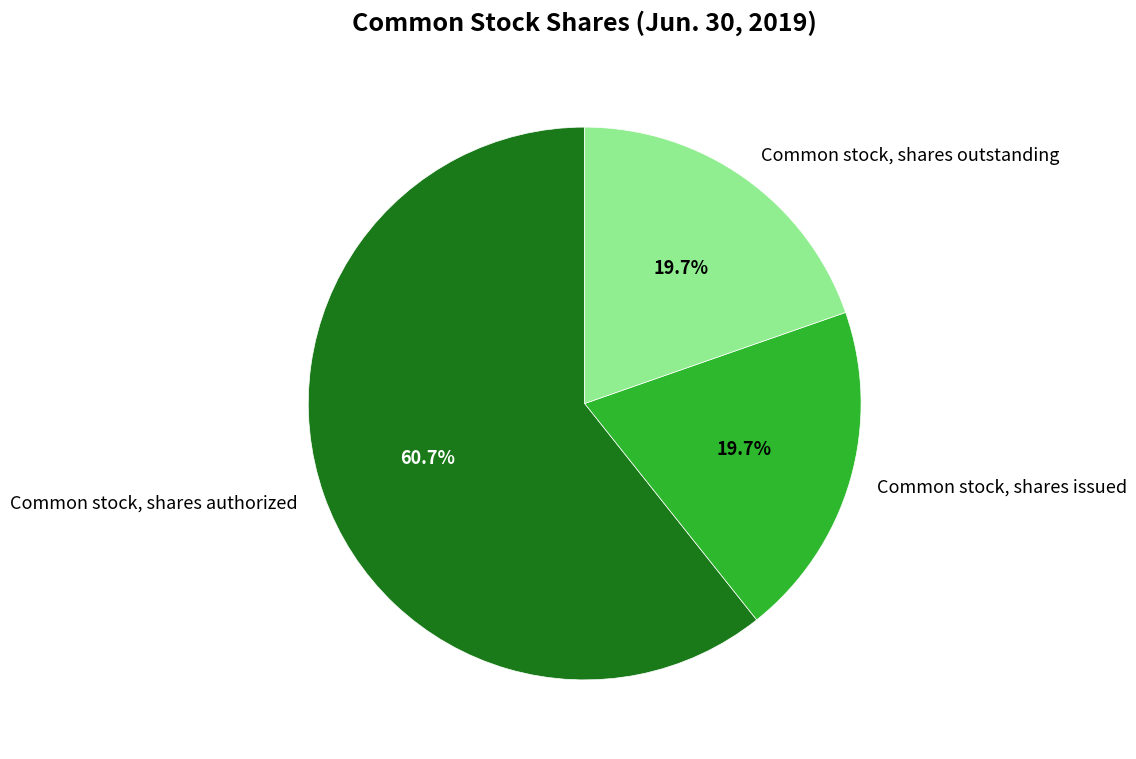

Is the sum of Common stock, shares outstanding and Common stock, shares authorized greater than half?

Yes